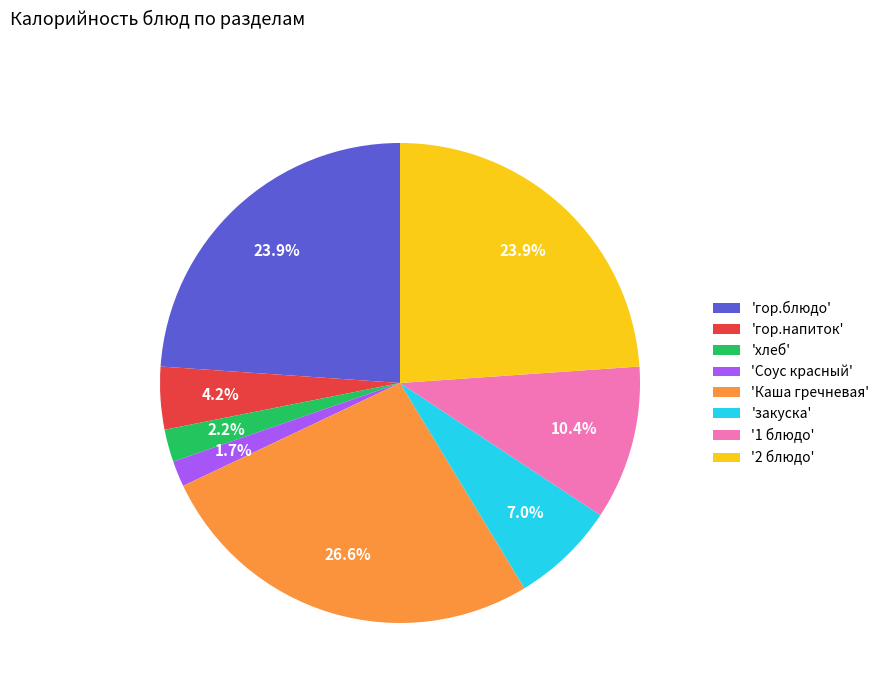

What percentage do '2 блюдо' and 'Соус красный' together represent?

25.6%